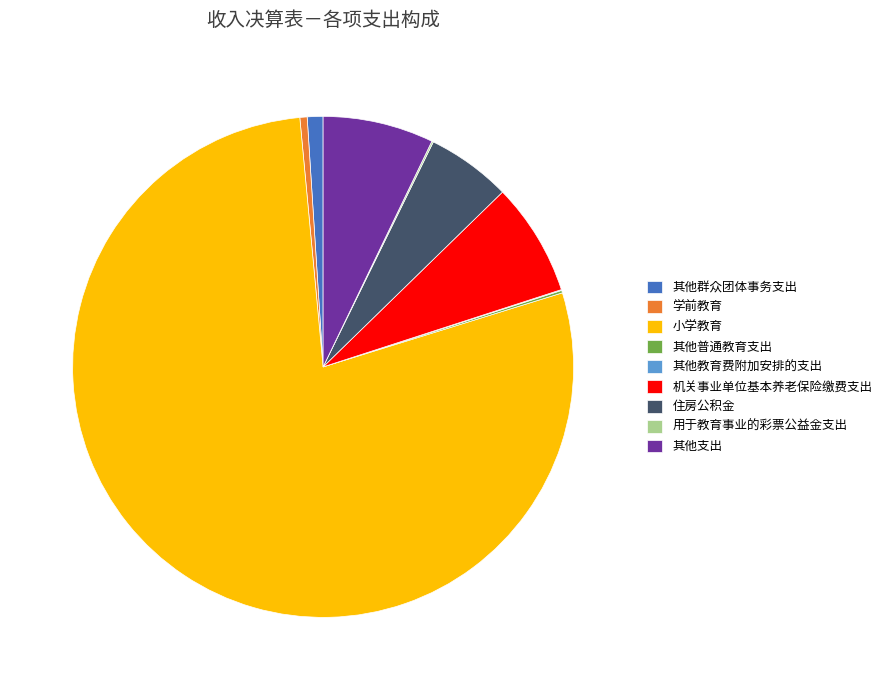

Is it true that 住房公积金 is 5% of the pie?

True